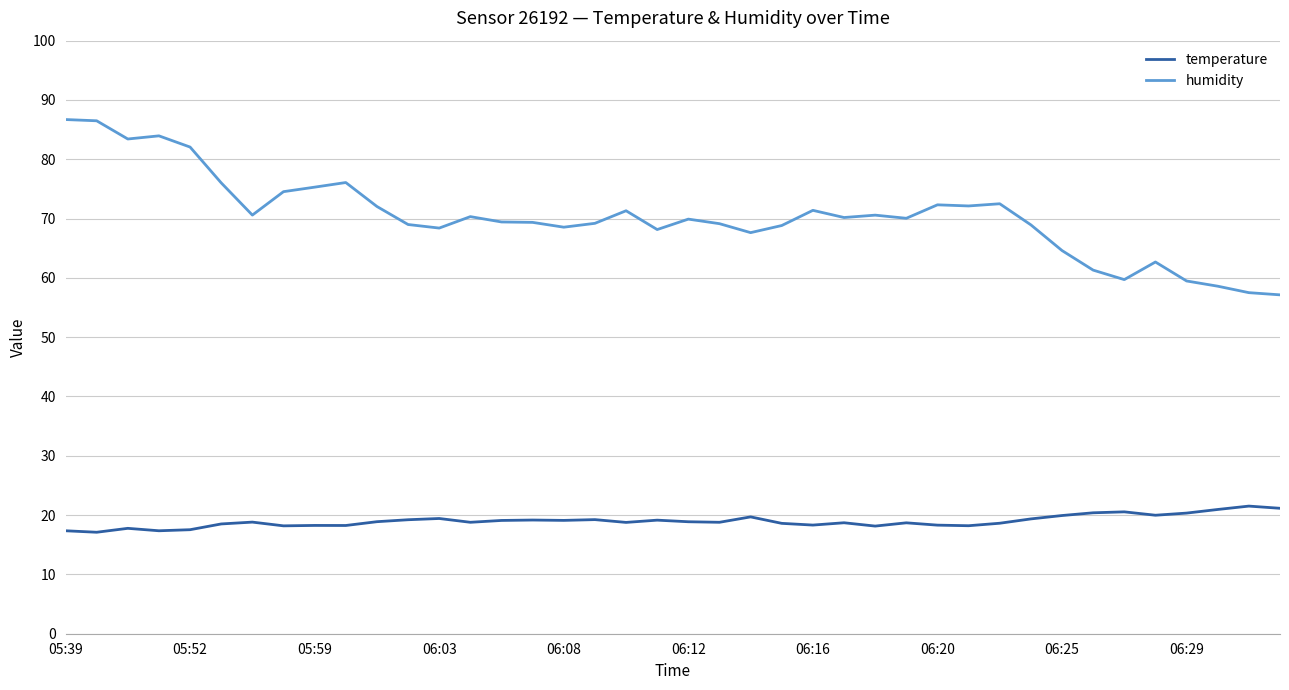

True or false: temperature and humidity intersect in this chart.

False